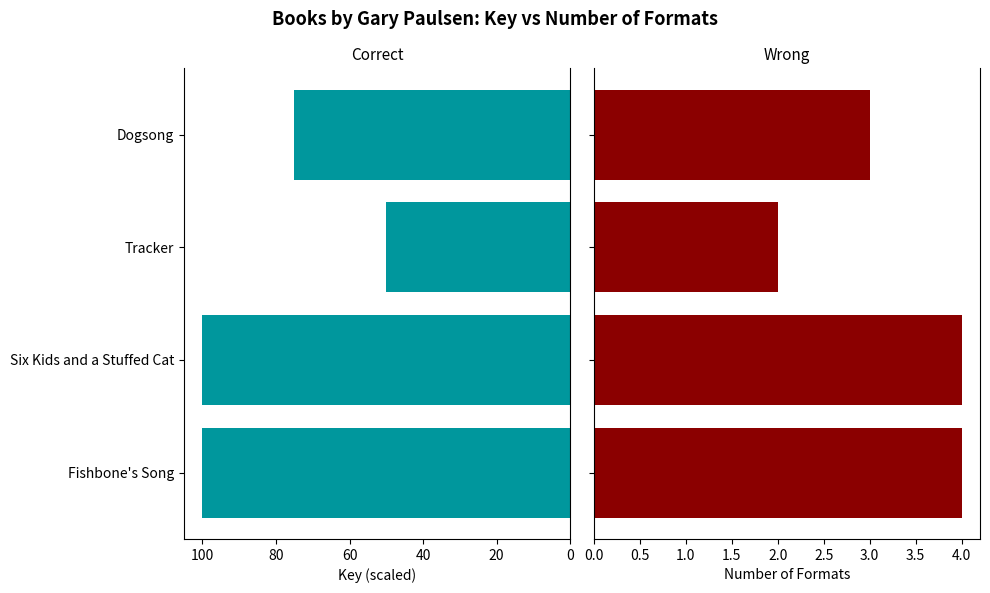

Count the Key (scaled) values in the range 75 to 100.

3